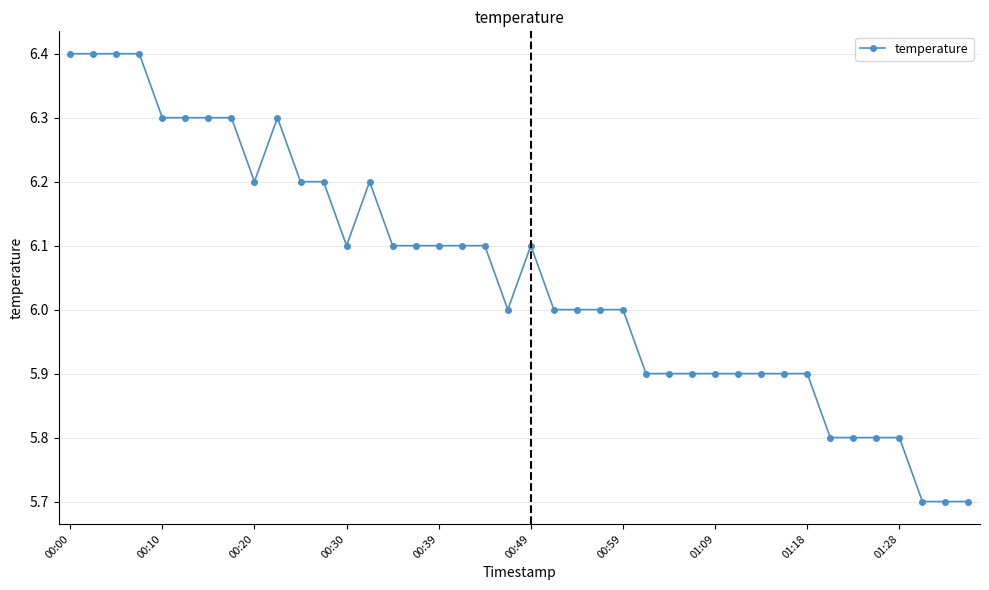

Reading right to left, list all the values displayed in this chart.

5.7	5.7	5.7	5.8	5.8	5.8	5.8	5.9	5.9	5.9	5.9	5.9	5.9	5.9	5.9	6.0	6.0	6.0	6.0	6.1	6.0	6.1	6.1	6.1	6.1	6.1	6.2	6.1	6.2	6.2	6.3	6.2	6.3	6.3	6.3	6.3	6.4	6.4	6.4	6.4